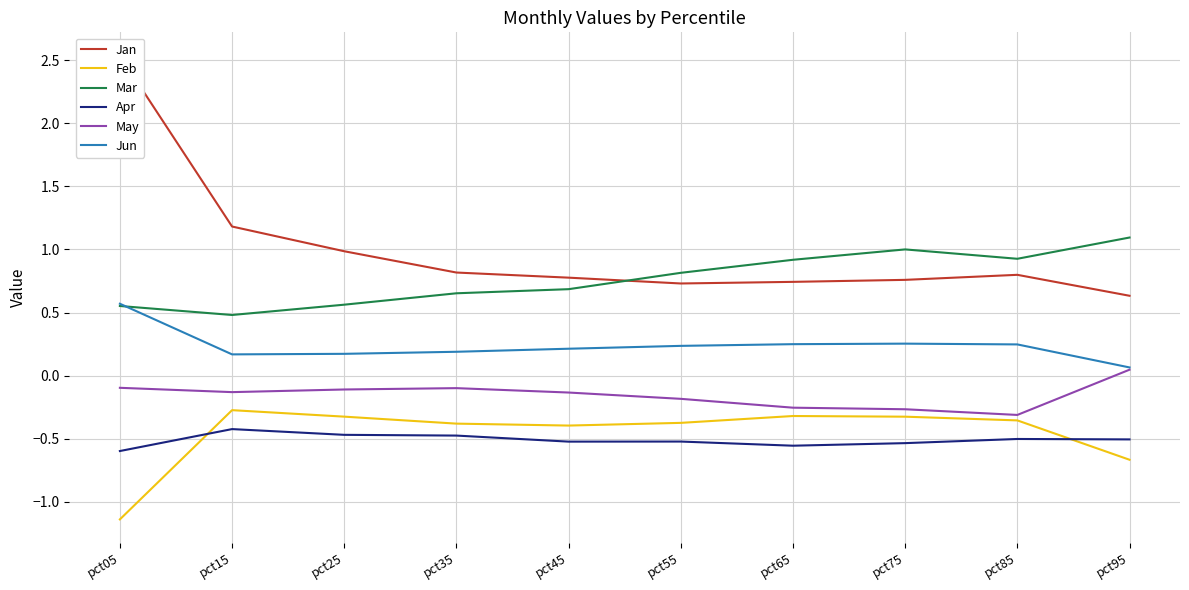

Reading left to right, extract all data points from this chart.

Jan: 2.5	1.2	1.0	0.8	0.8	0.7	0.7	0.8	0.8	0.6
Feb: -1.1	-0.3	-0.3	-0.4	-0.4	-0.4	-0.3	-0.3	-0.4	-0.7
Mar: 0.6	0.5	0.6	0.7	0.7	0.8	0.9	1.0	0.9	1.1
Apr: -0.6	-0.4	-0.5	-0.5	-0.5	-0.5	-0.6	-0.5	-0.5	-0.5
May: -0.1	-0.1	-0.1	-0.1	-0.1	-0.2	-0.3	-0.3	-0.3	0.0
Jun: 0.6	0.2	0.2	0.2	0.2	0.2	0.2	0.3	0.2	0.1